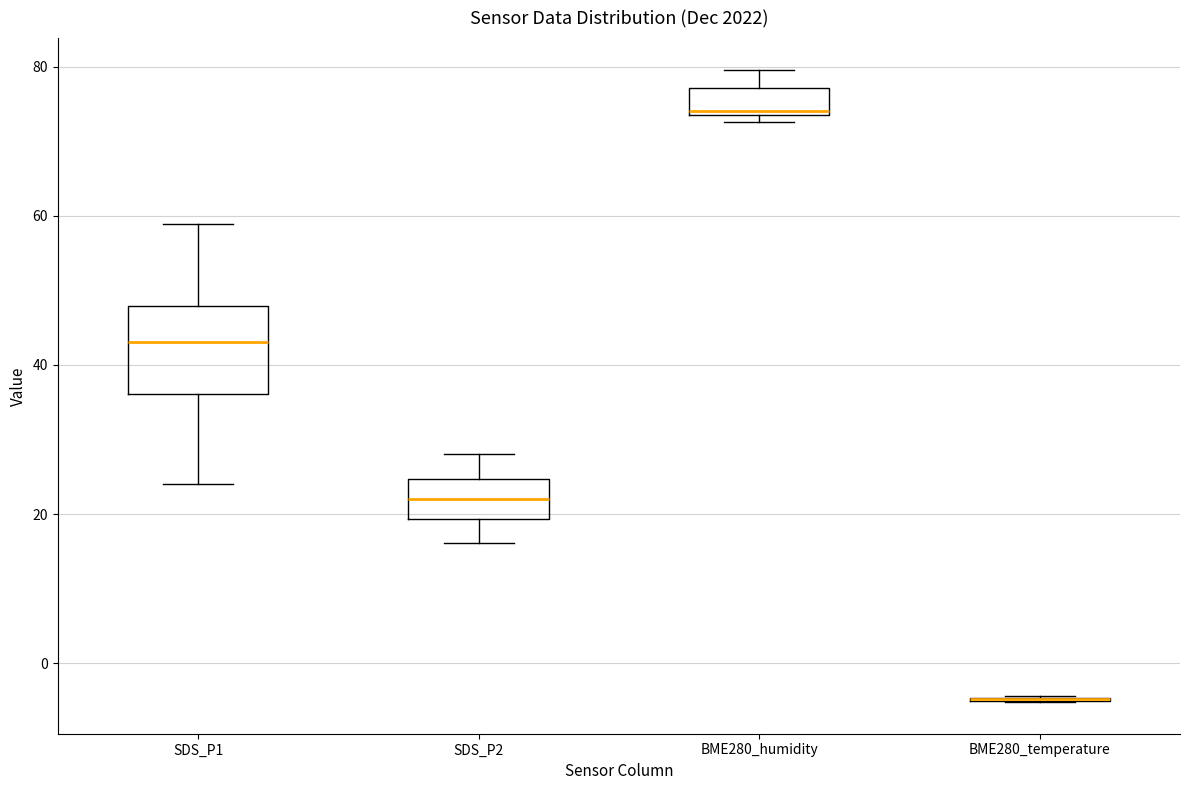

Where does the upper whisker of the box for BME280_humidity end on the y-axis? The values are not printed on the chart, so give them approximately, as read against the axis.

80